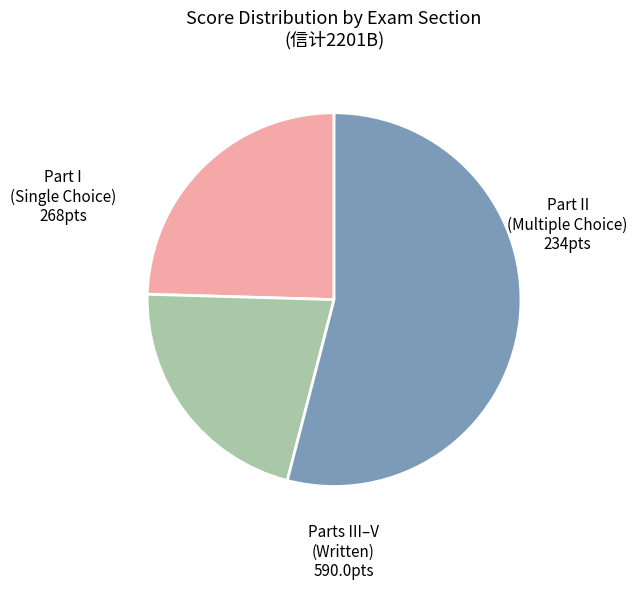

Is there a majority slice in this chart?

Yes